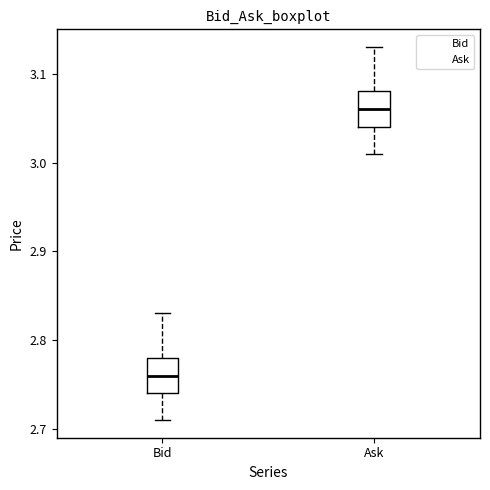

Reading left to right, read every box against the y-axis: the position of its median line, the range the box covers, and the ends of its whiskers. The values are not printed on the chart, so give them approximately, as read against the axis.

Bid: median 2.76, box 2.74 to 2.78, whiskers 2.71 to 2.83
Ask: median 3.06, box 3.04 to 3.08, whiskers 3.01 to 3.13